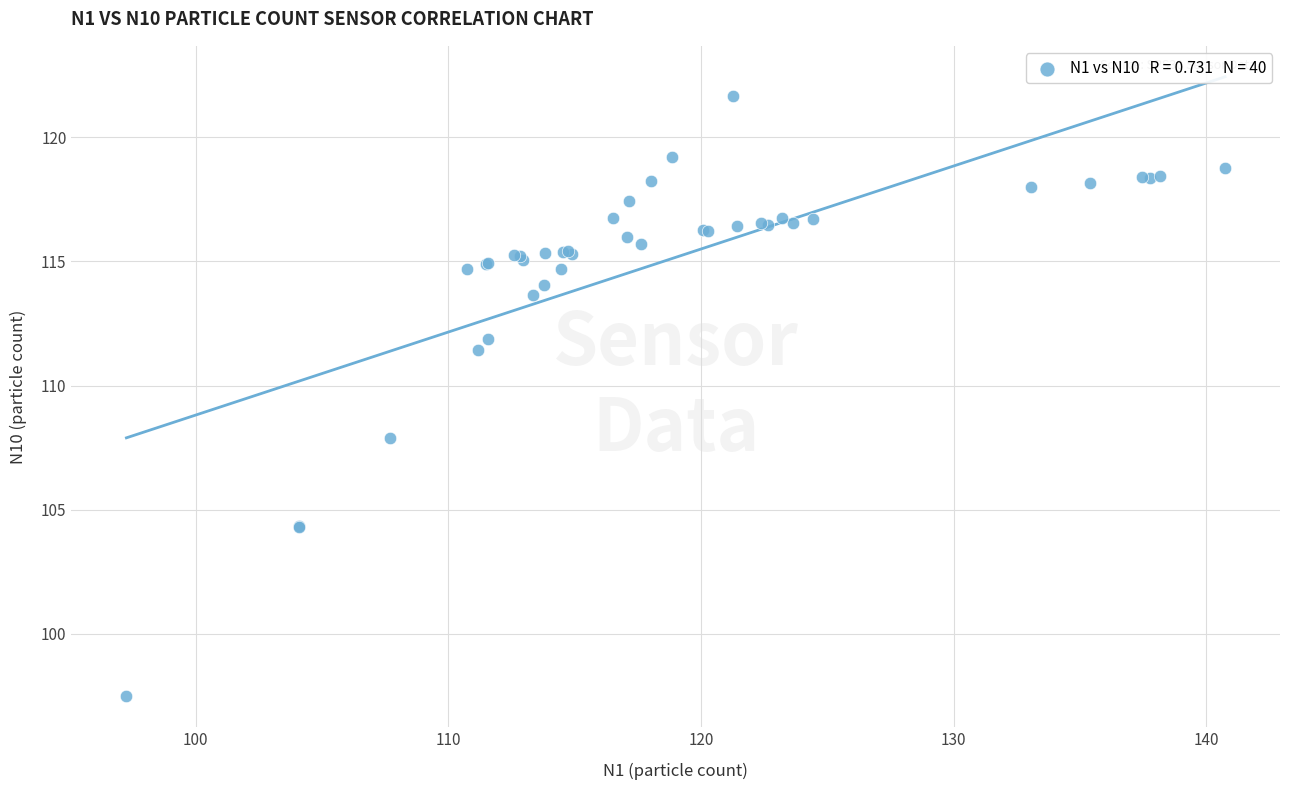

What Y value in the scatter plot is closest to 109?

107.9